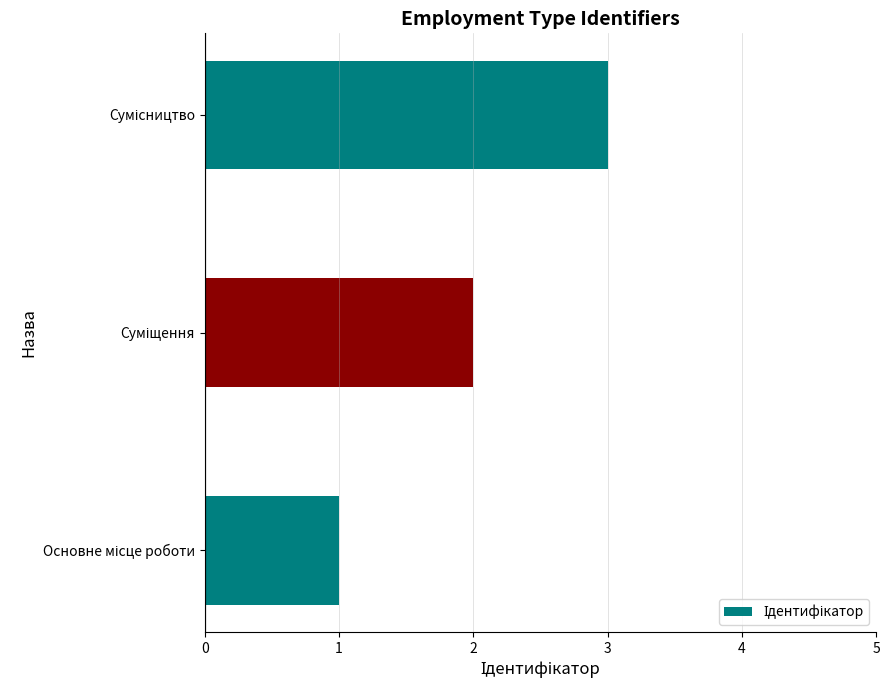

What is the sum of all values?

6